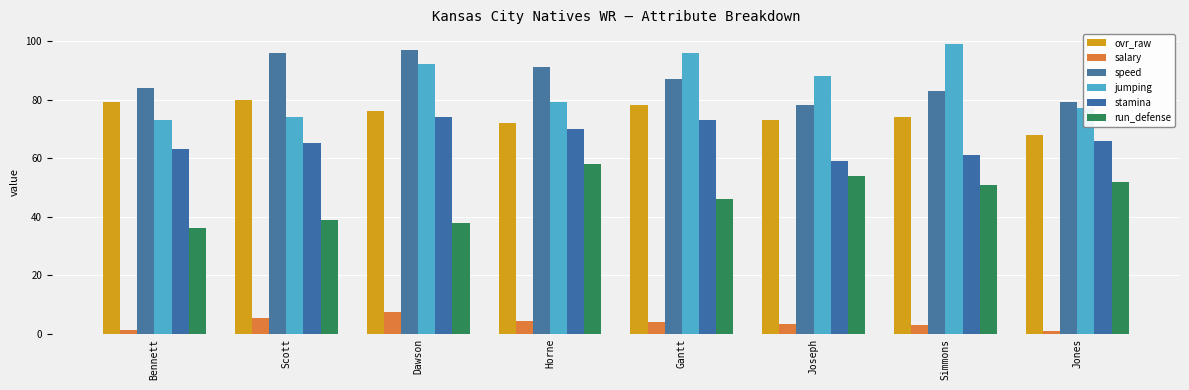

List the labels in order of run_defense value, largest first.

Horne, Joseph, Jones, Simmons, Gantt, Scott, Dawson, Bennett